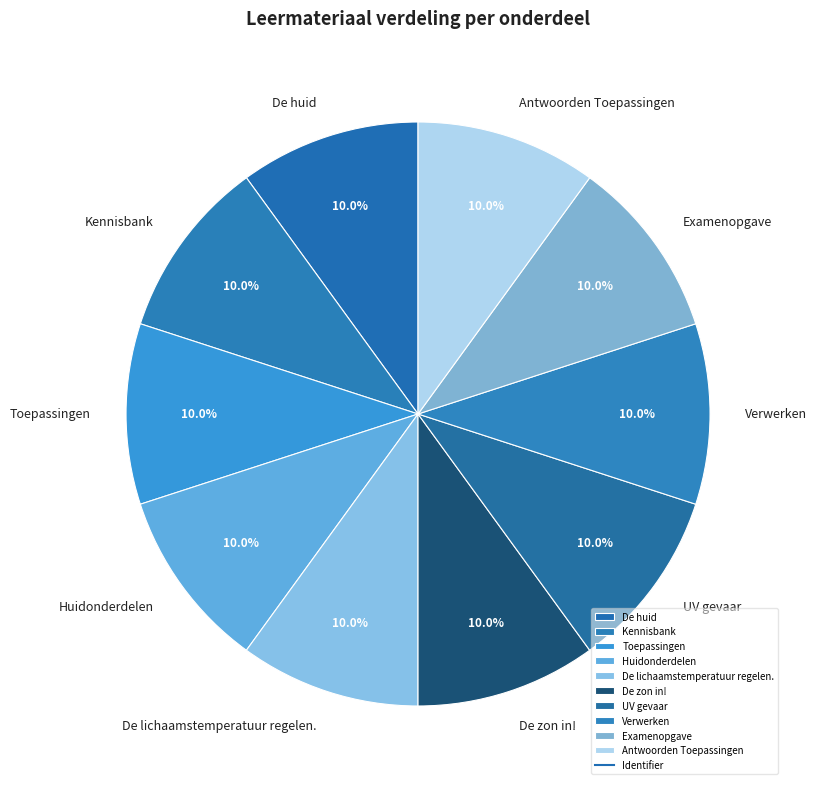

The De huid slice represents 10% of the pie. True or false?

True